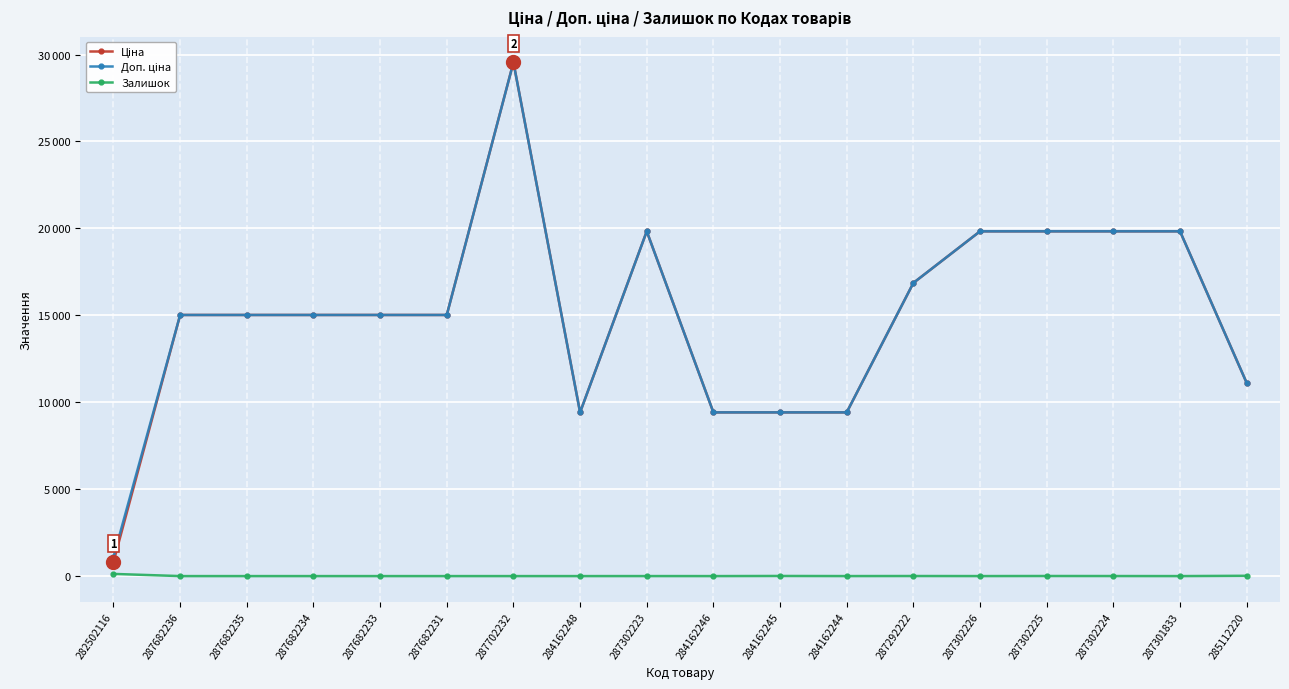

Where is the first local maximum for Залишок?

287302223